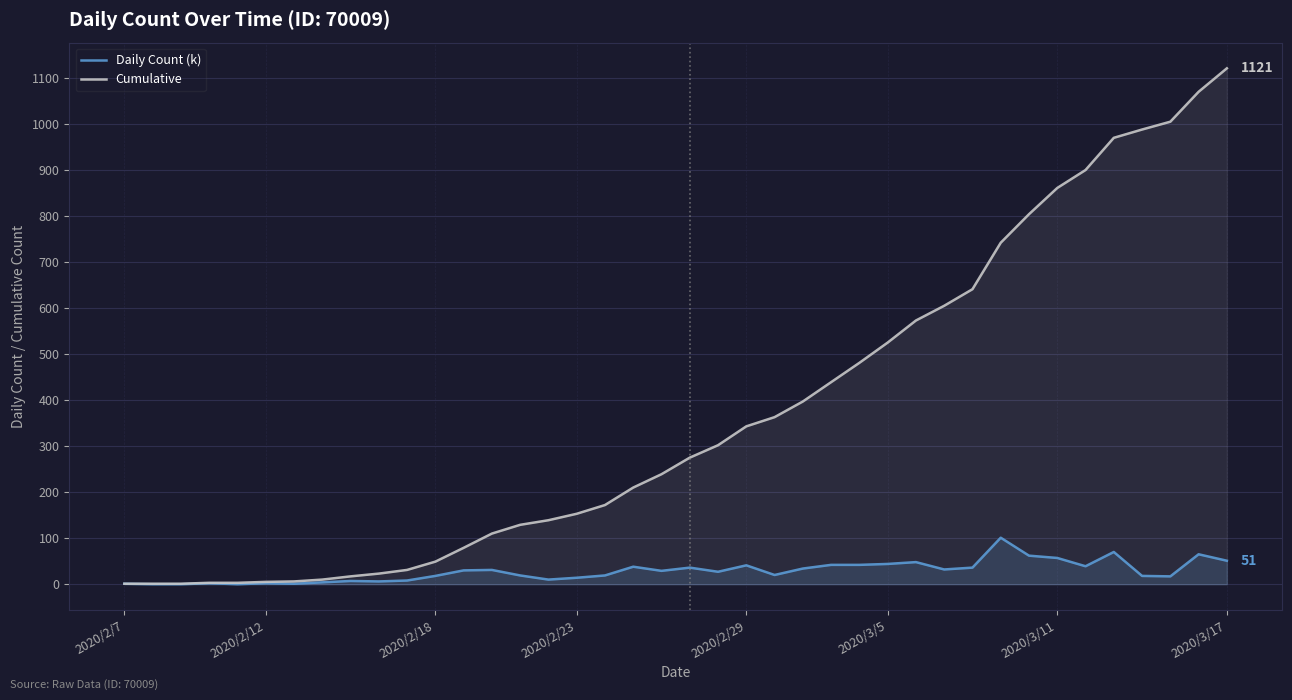

List the series in order of their overall mean, highest first.

Cumulative, Daily Count (k)